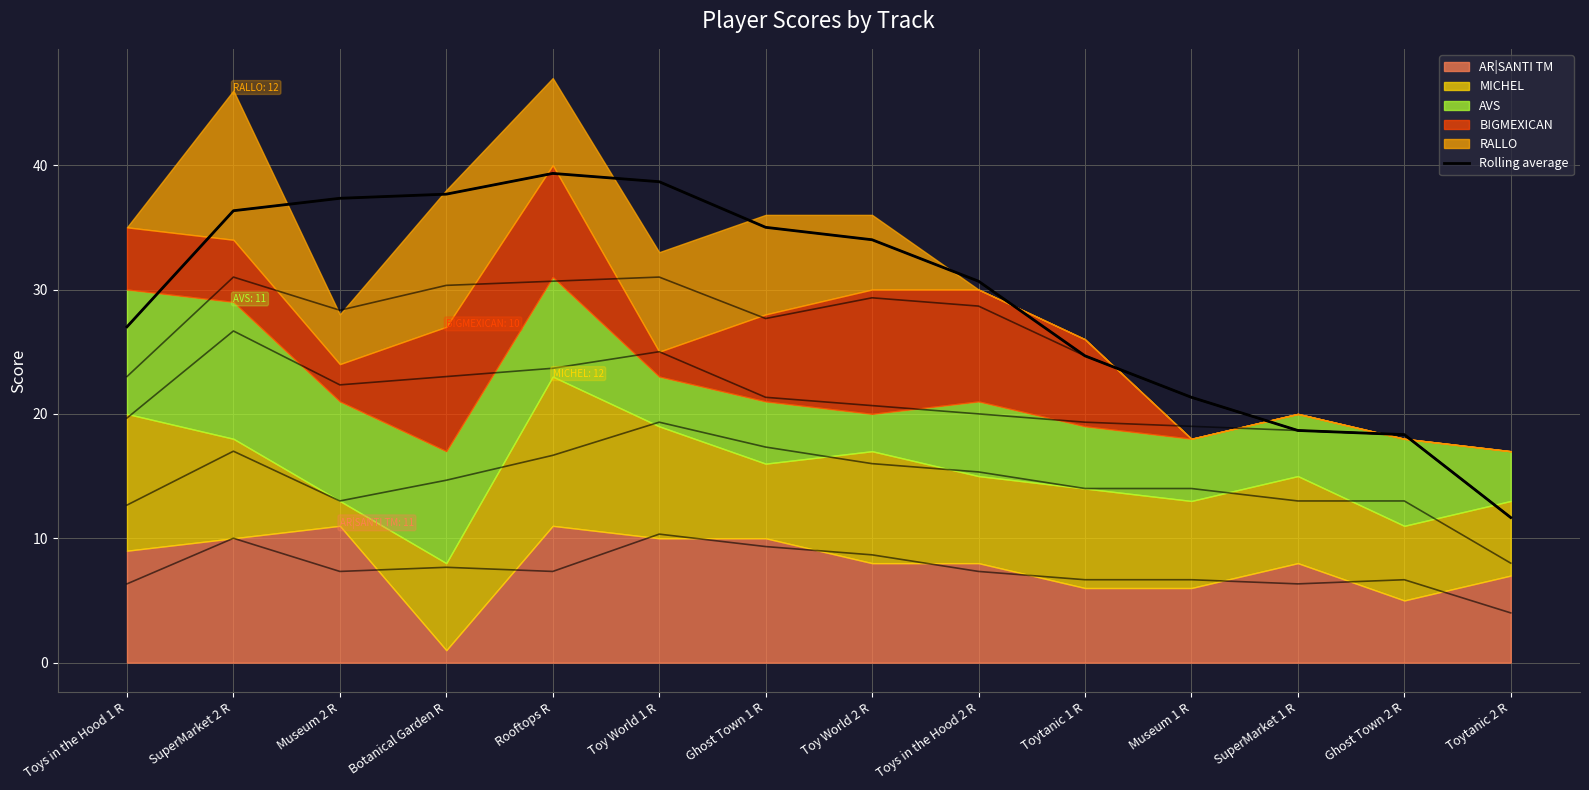

List the labels in order of value, smallest first.

Toytanic 2 R, Ghost Town 2 R, SuperMarket 1 R, Museum 1 R, Toytanic 1 R, Toys in the Hood 1 R, Toys in the Hood 2 R, Toy World 2 R, Ghost Town 1 R, SuperMarket 2 R, Museum 2 R, Botanical Garden R, Toy World 1 R, Rooftops R